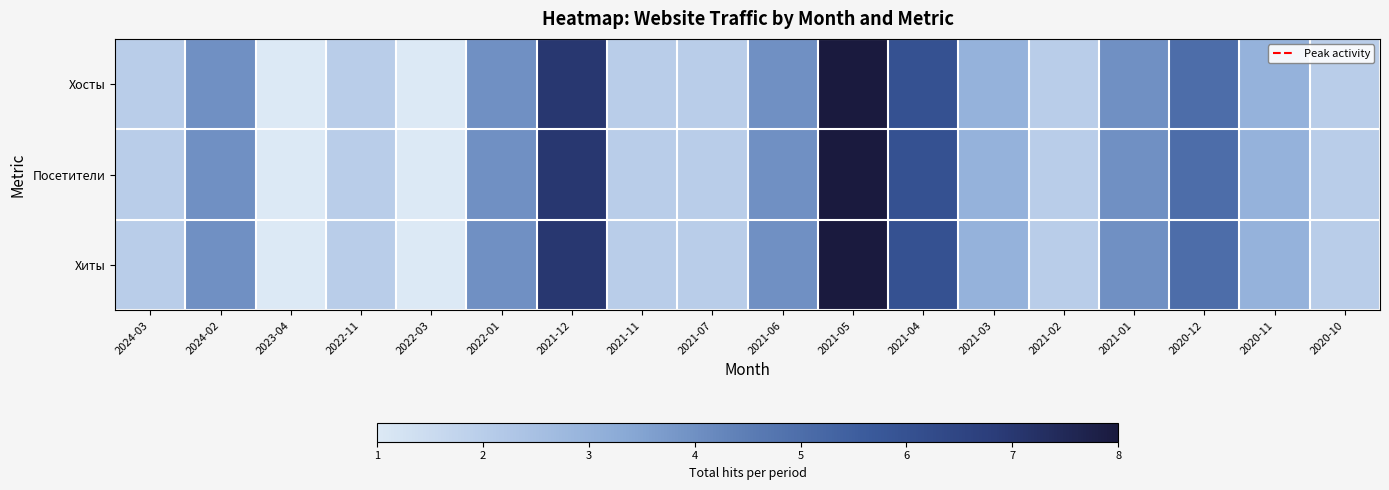

Reading left to right, list all the values displayed in this chart.

Хосты: 2024-03=2	2024-02=4	2023-04=1	2022-11=2	2022-03=1	2022-01=4	2021-12=7	2021-11=2	2021-07=2	2021-06=4	2021-05=8	2021-04=6	2021-03=3	2021-02=2	2021-01=4	2020-12=5	2020-11=3	2020-10=2
Посетители: 2024-03=2	2024-02=4	2023-04=1	2022-11=2	2022-03=1	2022-01=4	2021-12=7	2021-11=2	2021-07=2	2021-06=4	2021-05=8	2021-04=6	2021-03=3	2021-02=2	2021-01=4	2020-12=5	2020-11=3	2020-10=2
Хиты: 2024-03=2	2024-02=4	2023-04=1	2022-11=2	2022-03=1	2022-01=4	2021-12=7	2021-11=2	2021-07=2	2021-06=4	2021-05=8	2021-04=6	2021-03=3	2021-02=2	2021-01=4	2020-12=5	2020-11=3	2020-10=2